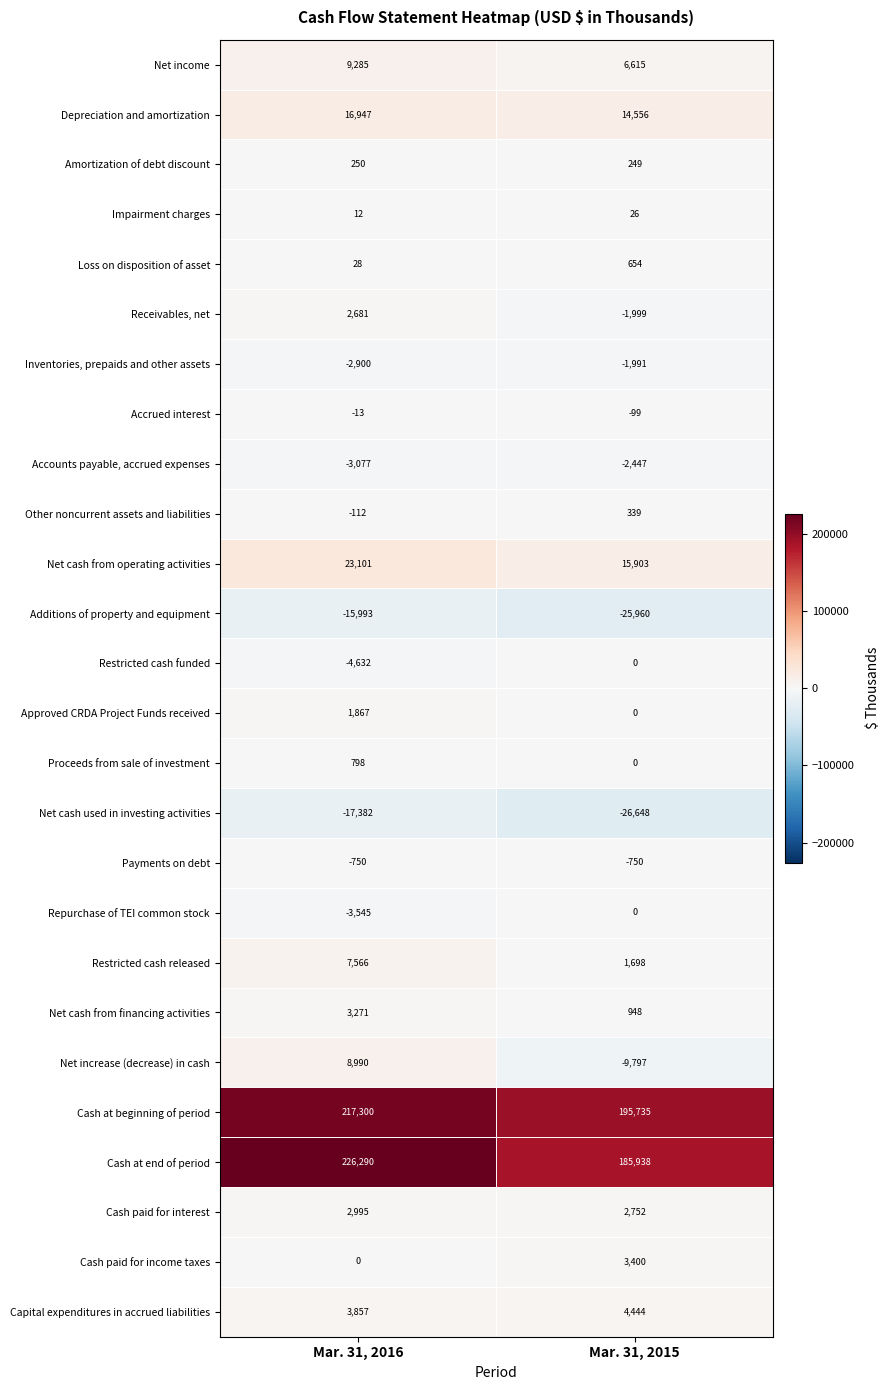

What is the sum of the Capital expenditures in accrued liabilities values at Mar. 31, 2015 and Mar. 31, 2016?

8301